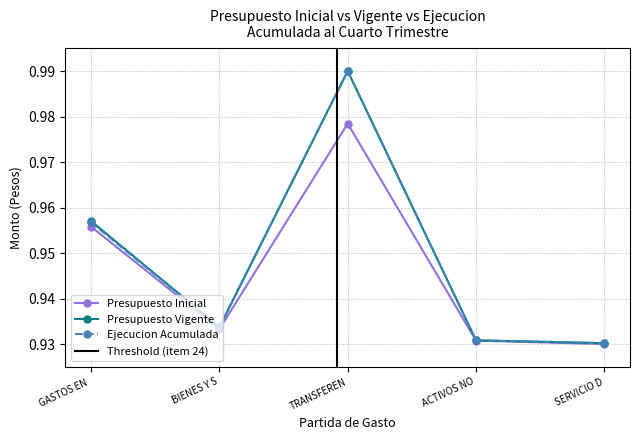

List the labels in order of Presupuesto Vigente value, largest first.

TRANSFEREN, GASTOS EN , BIENES Y S, ACTIVOS NO, SERVICIO D